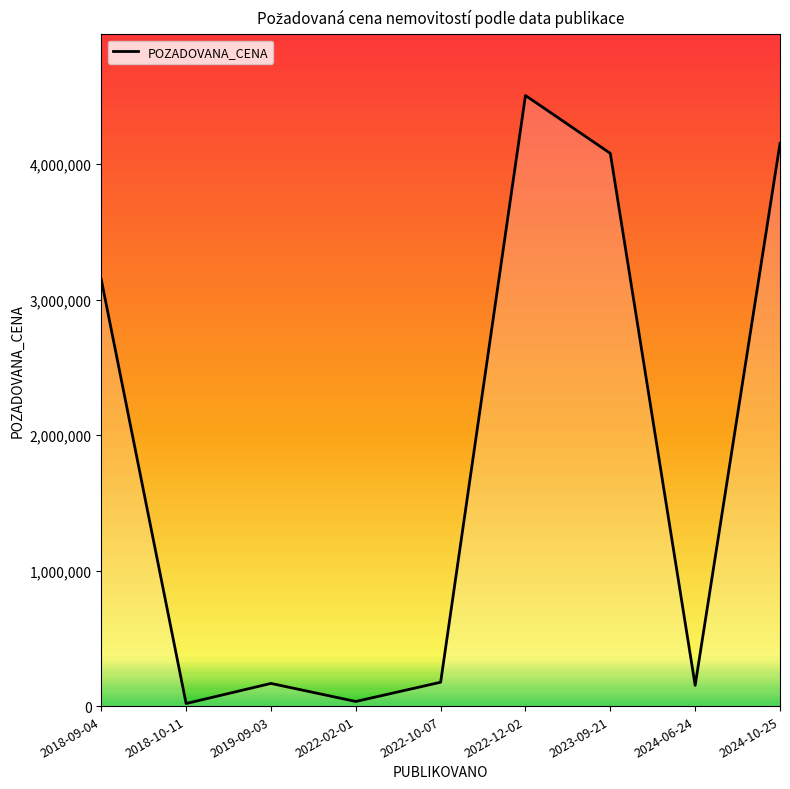

The chart shows a value of 4153680 at 2024-10-25. True or false?

True